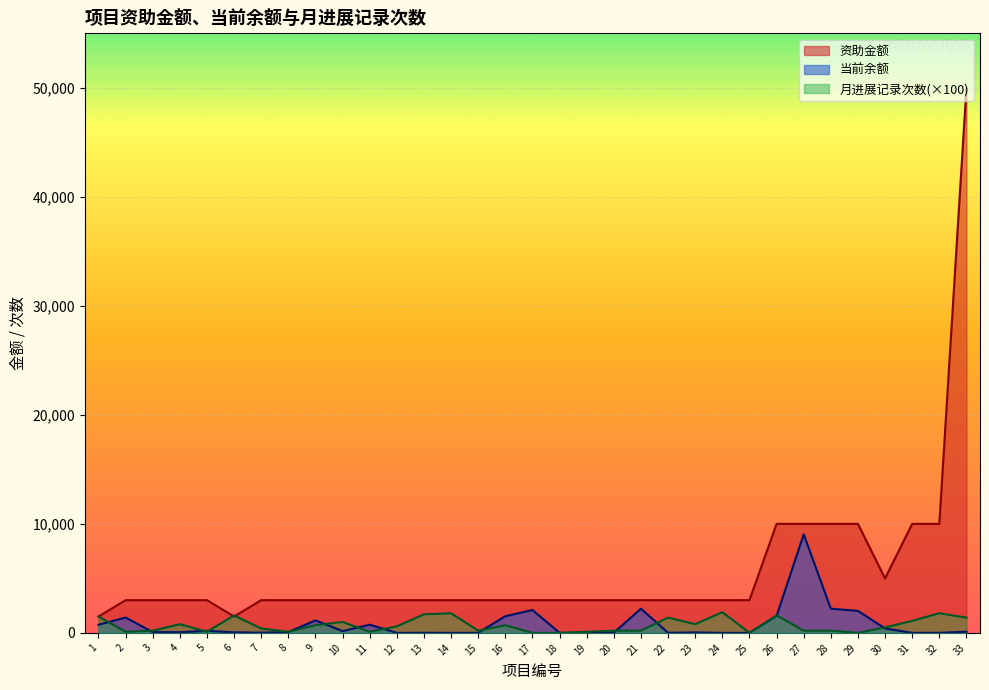

What is the total value across all series at 28?

12417.9